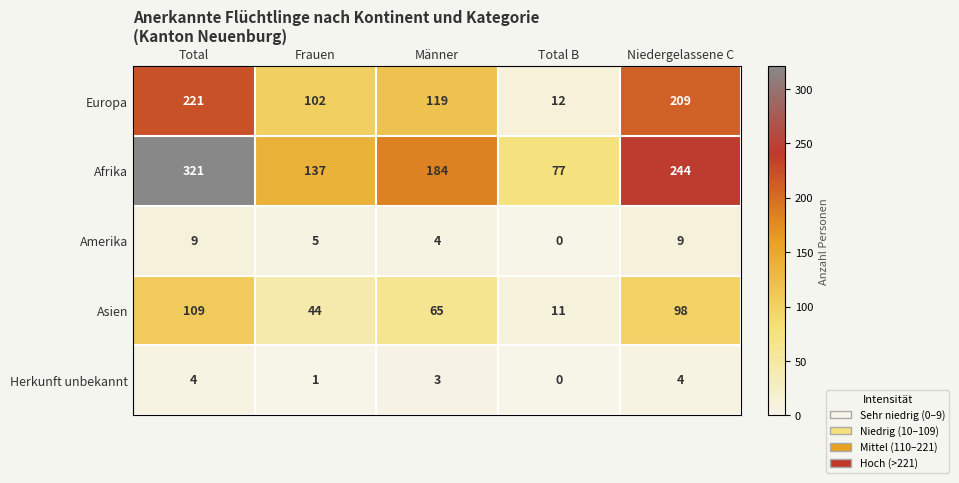

At which category does the chart reach its peak across all series?

Total